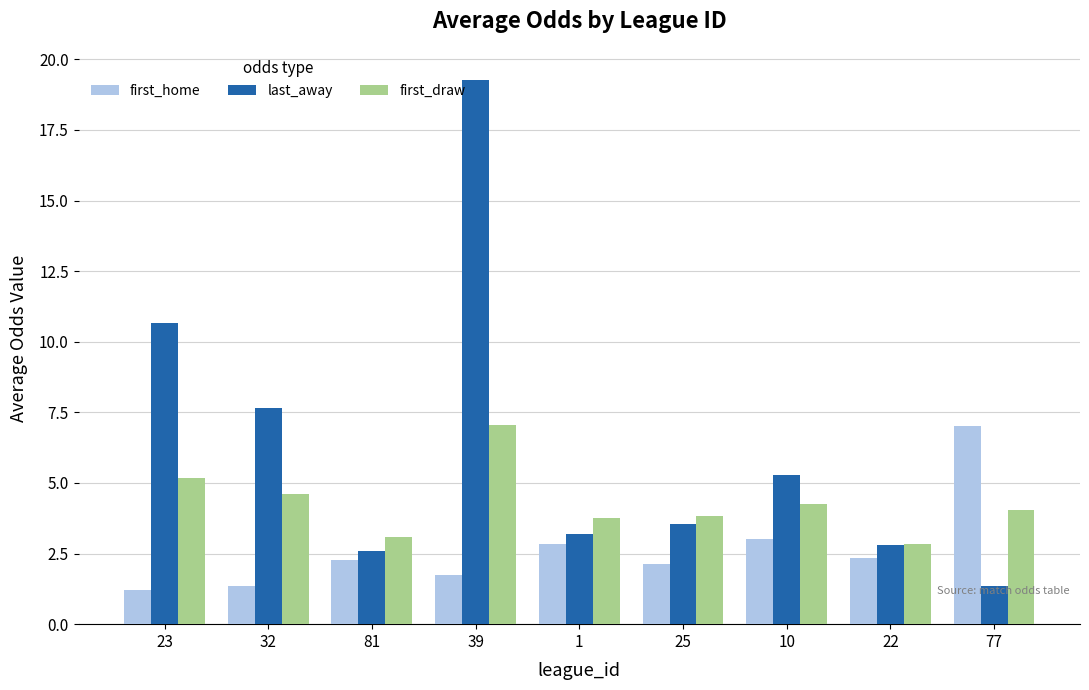

What position from the left is 1?

5